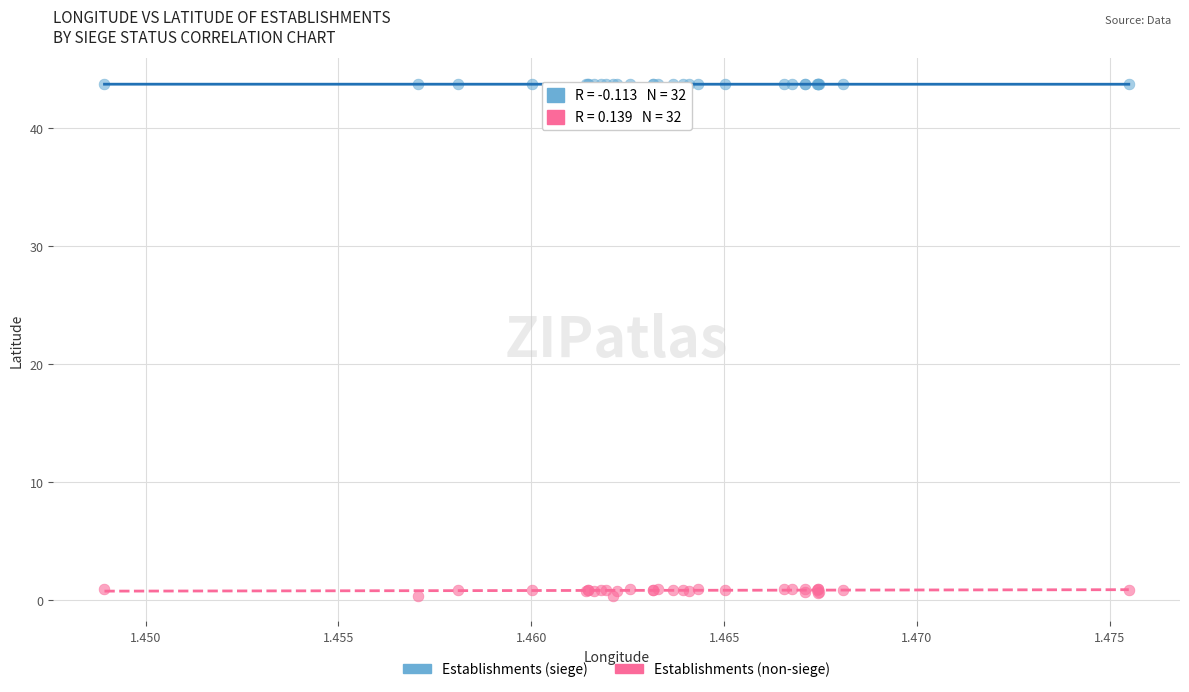

Which series contains the lowest Y value?

Establishments (non-siege)